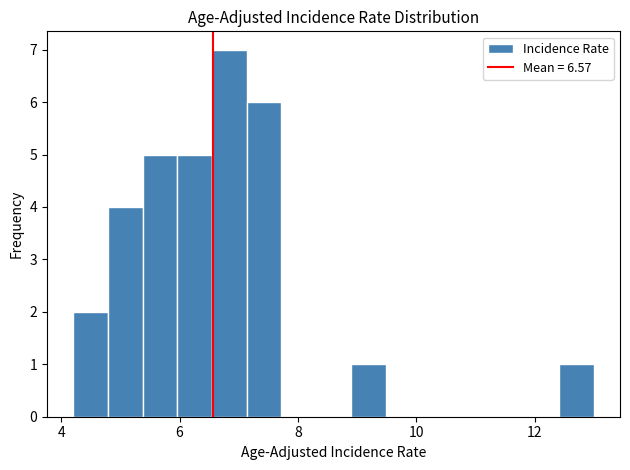

Read against the x-axis, roughly where is the centre of the tallest bar?

6.8